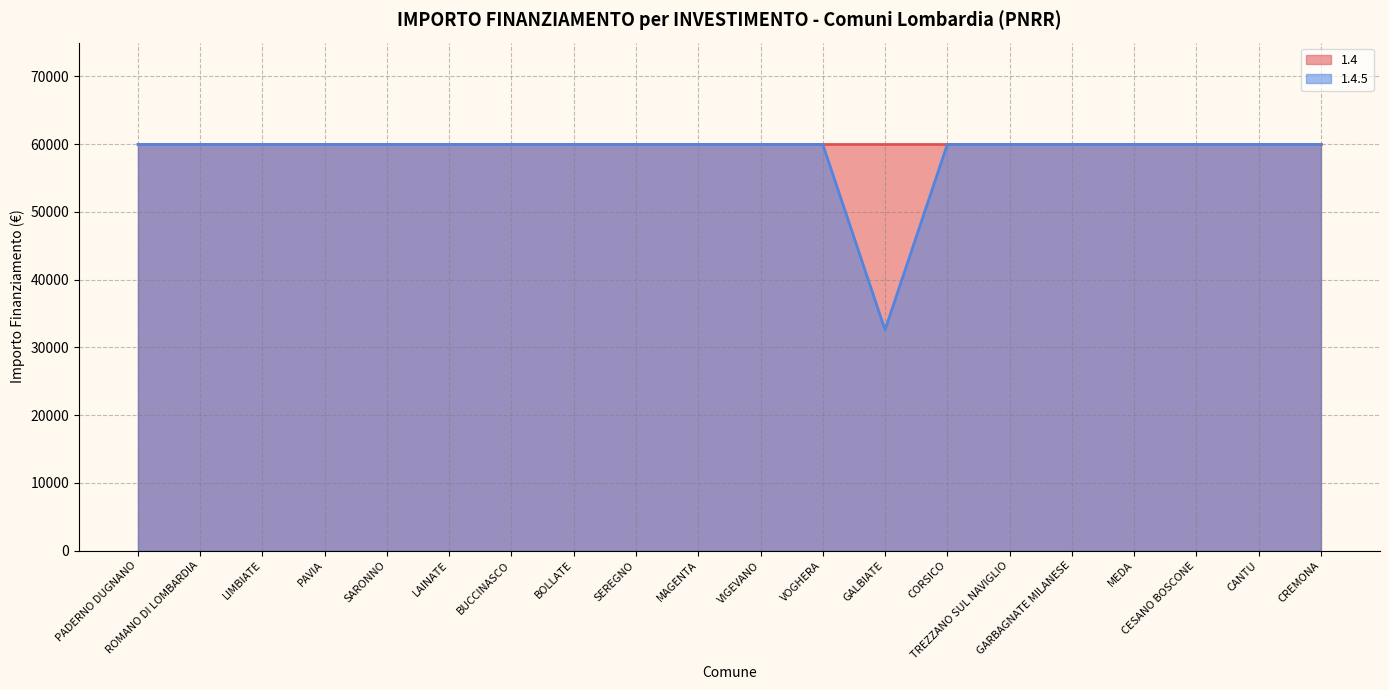

At which label is 1.4.5 (line) closest to 46277?

GALBIATE